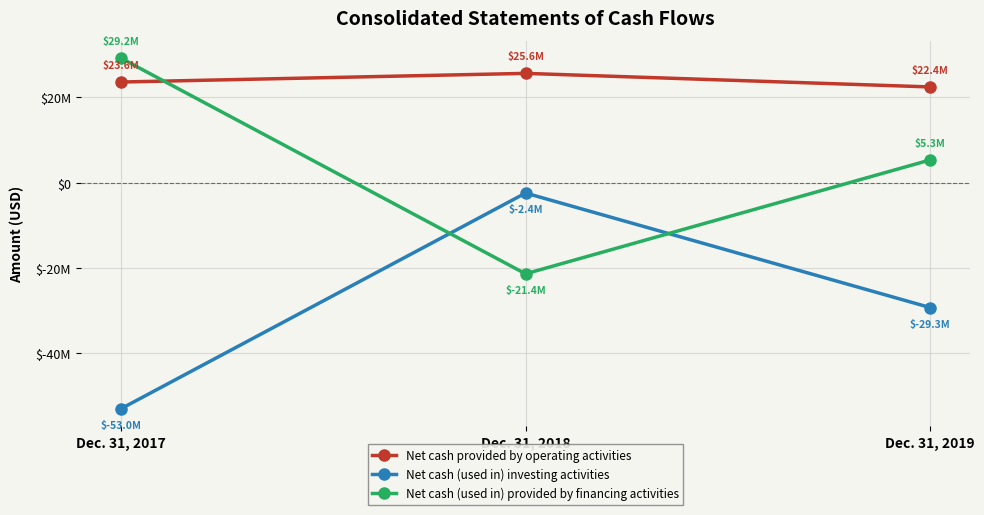

Does the chart have visible grid lines?

Yes